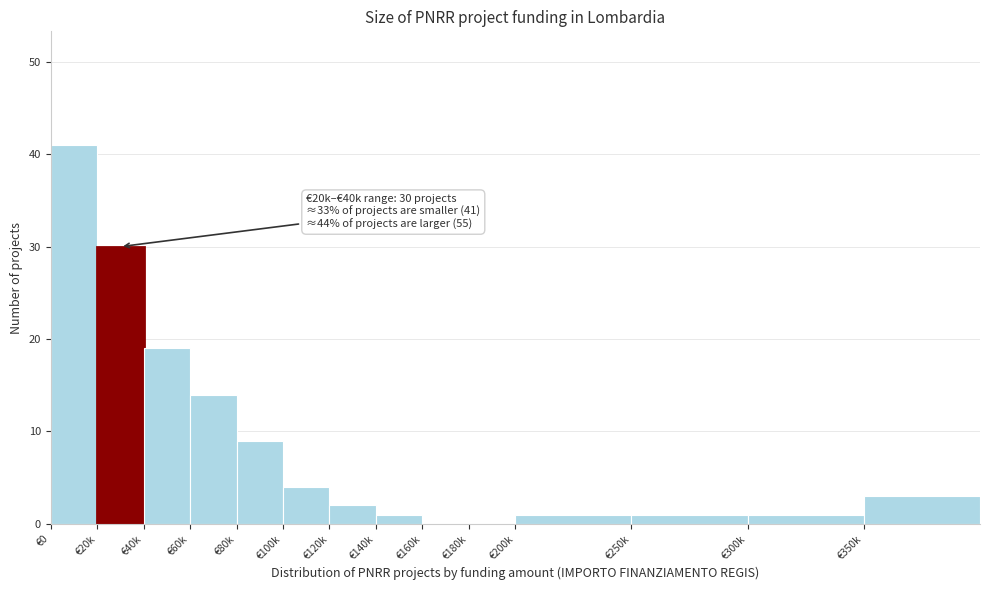

Reading left to right, what are all the values shown in this chart?

€0=41	€20k=30	€40k=19	€60k=14	€80k=9	€100k=4	€120k=2	€140k=1	€160k=0	€180k=0	€200k=1	€250k=1	€300k=1	€350k=3